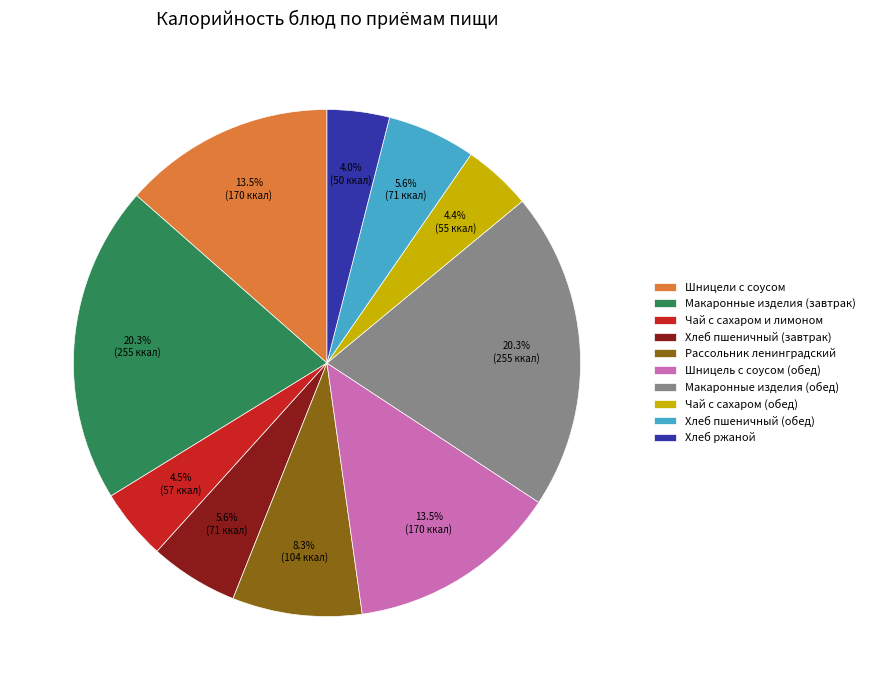

Is there a majority slice in this chart?

No